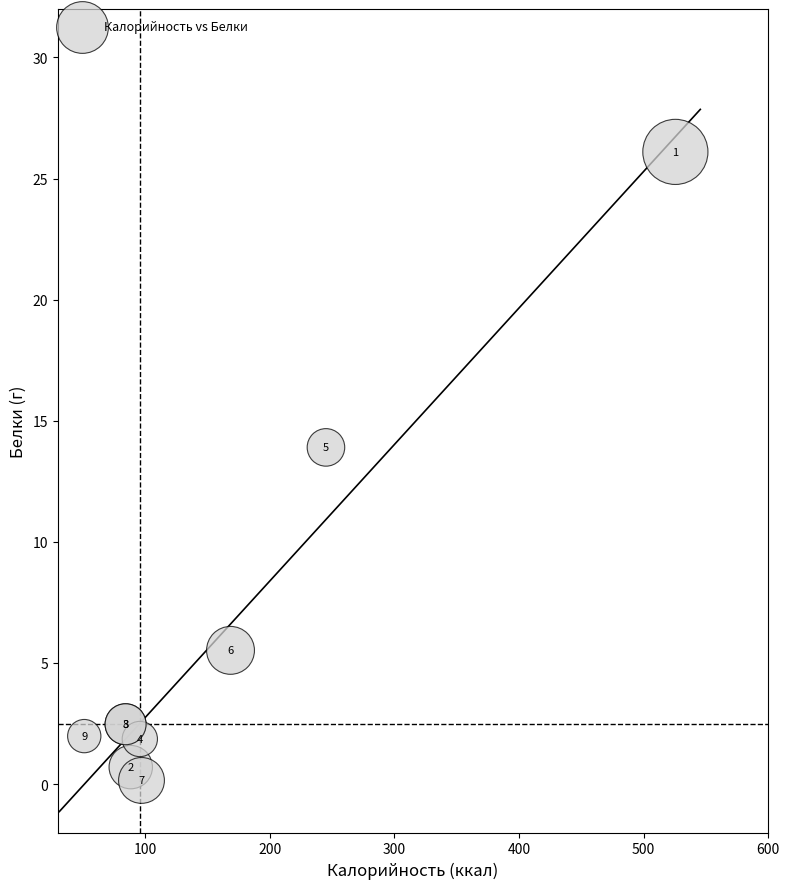

What Y value in the scatter plot is closest to 13?

13.9